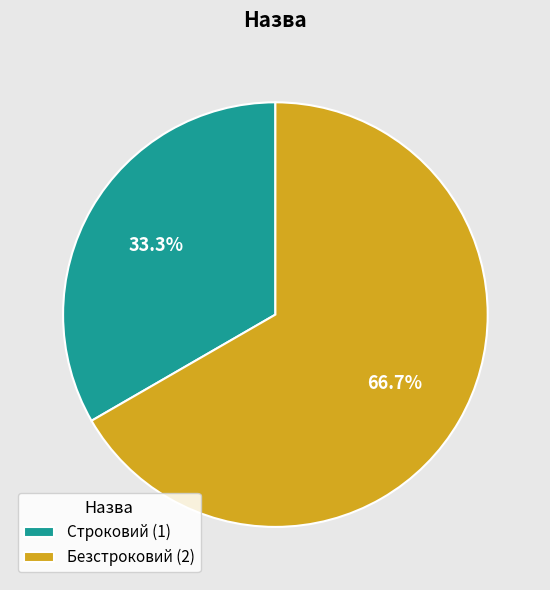

To the nearest percent, what is the combined percentage of Строковий and Безстроковий?

100%